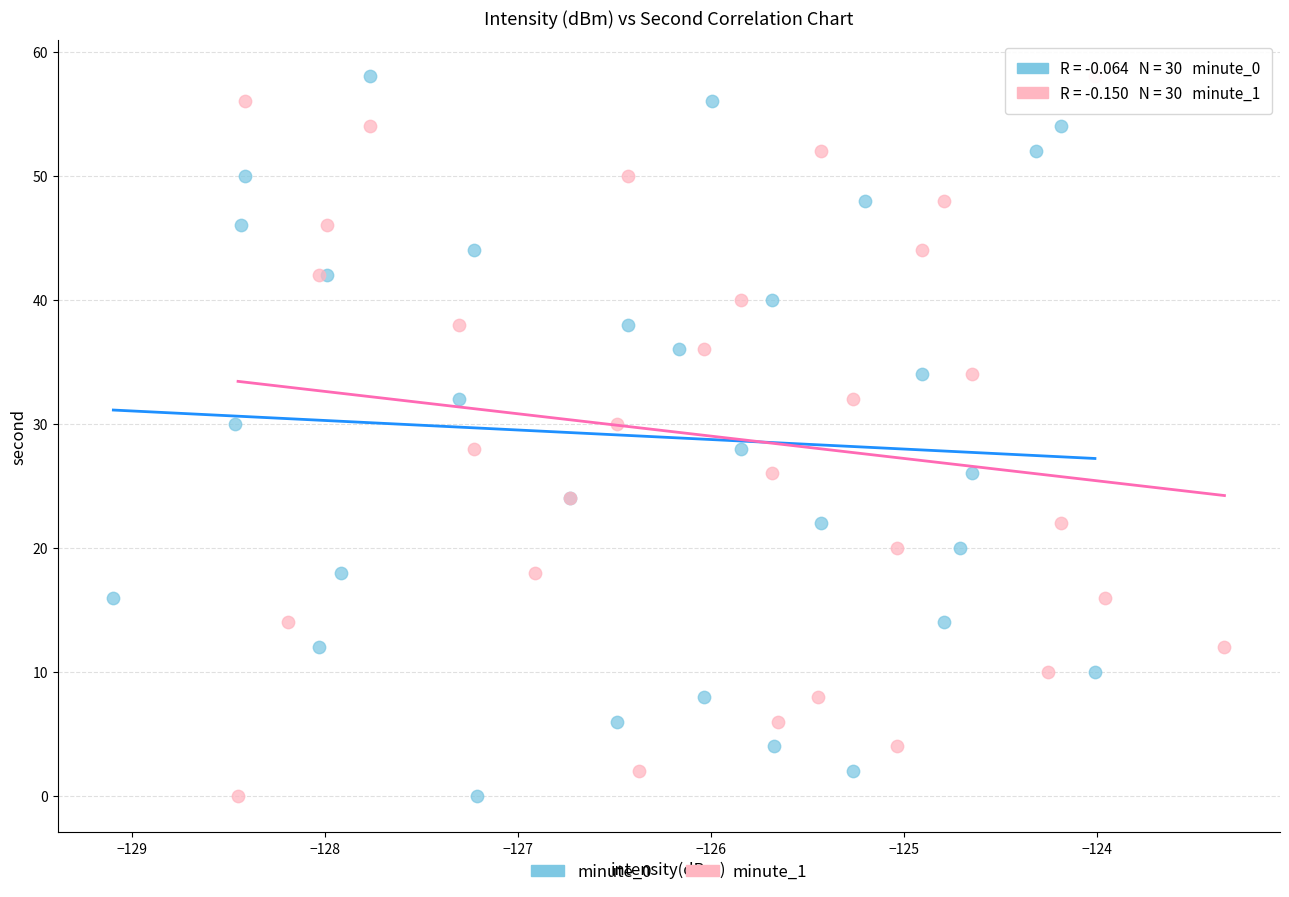

What are all the series names shown in the legend?

minute_0, minute_1